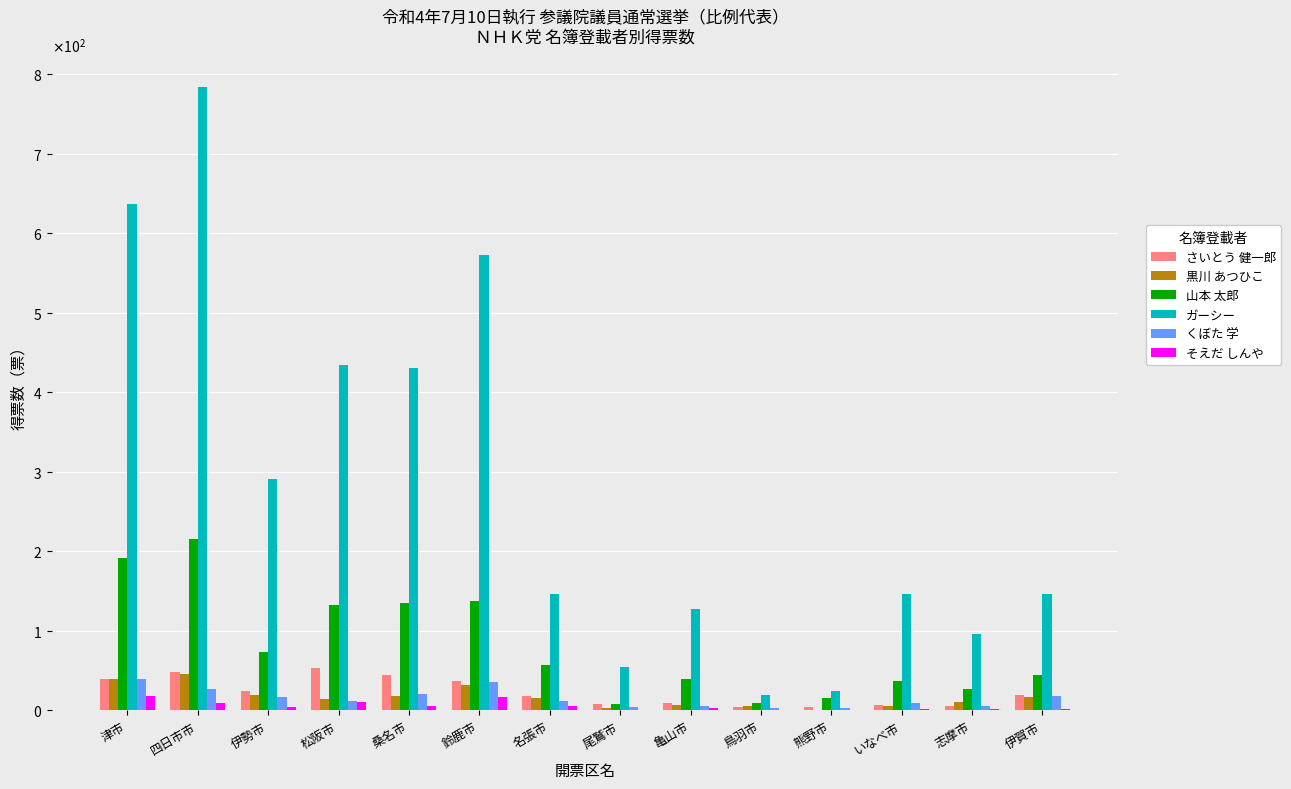

Between 四日市市 and 松阪市, which series saw the biggest shift?

ガーシー